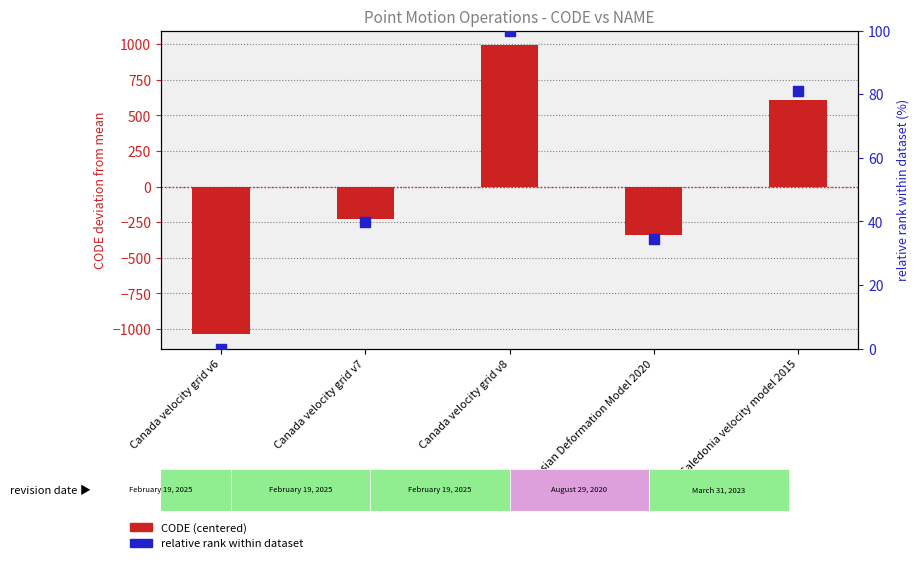

Is the value of CODE (centered) at Indonesian Deformation Model 2020 greater than the value of relative rank within dataset at Canada velocity grid v7?

No